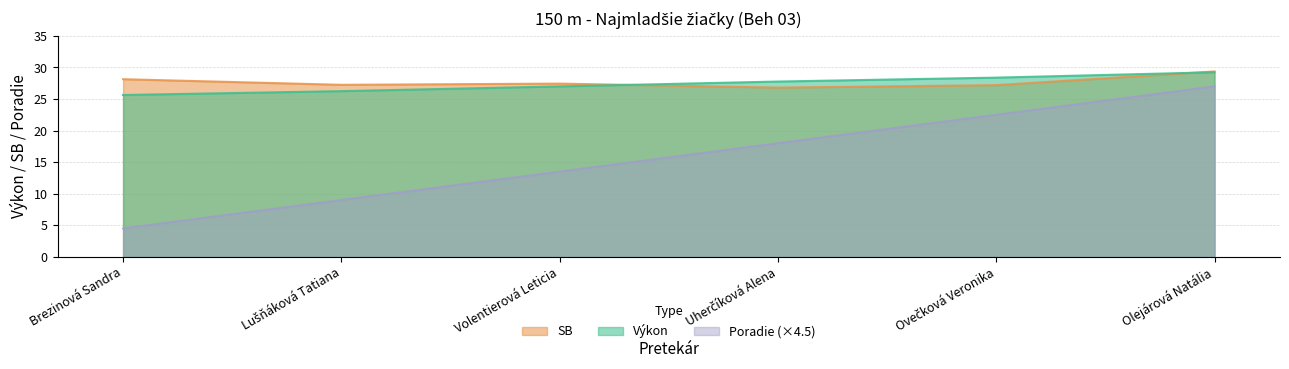

Which series has the largest range (max minus min)?

Poradie (×4.5)